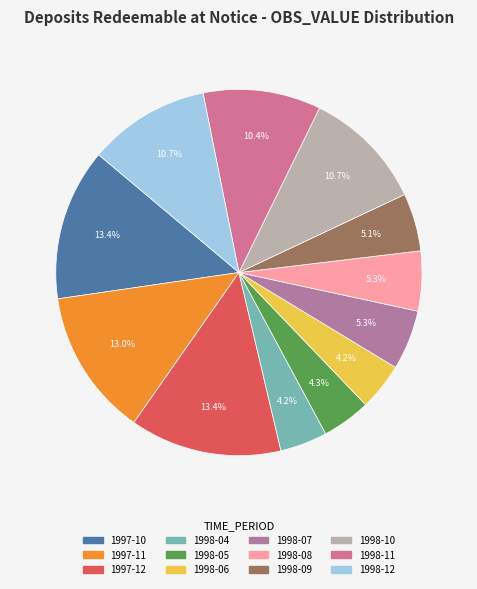

Do 1998-05 and 1997-10 together represent more than half of the pie?

No